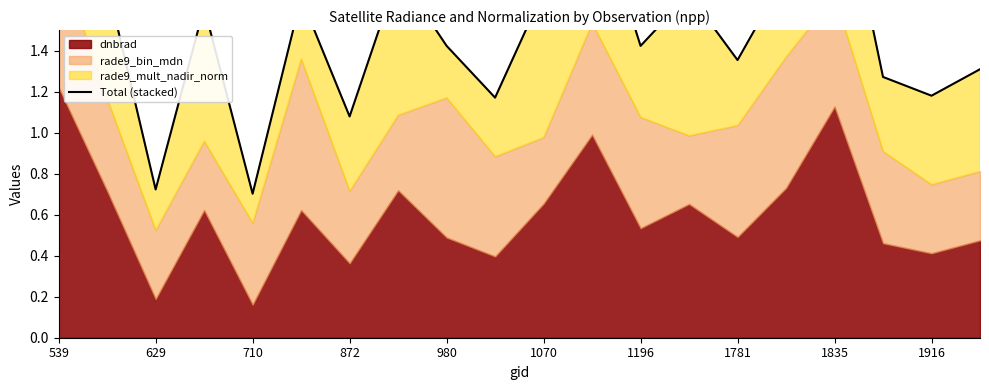

Reading left to right, transcribe all the data shown in this chart.

2.5	1.7	0.7	1.6	0.7	1.7	1.1	1.8	1.4	1.2	1.7	2.2	1.4	1.7	1.4	1.8	2.4	1.3	1.2	1.3